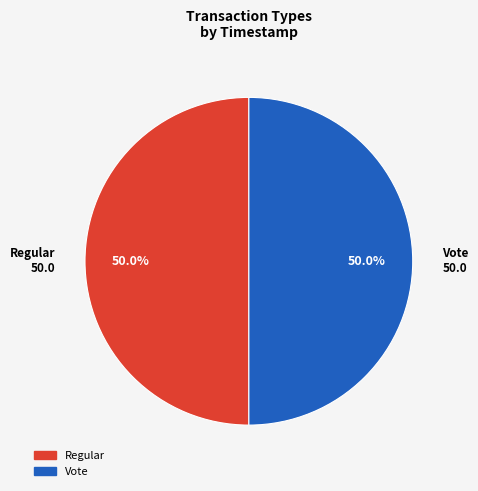

What percentage do Regular and Vote together represent?

100.0%